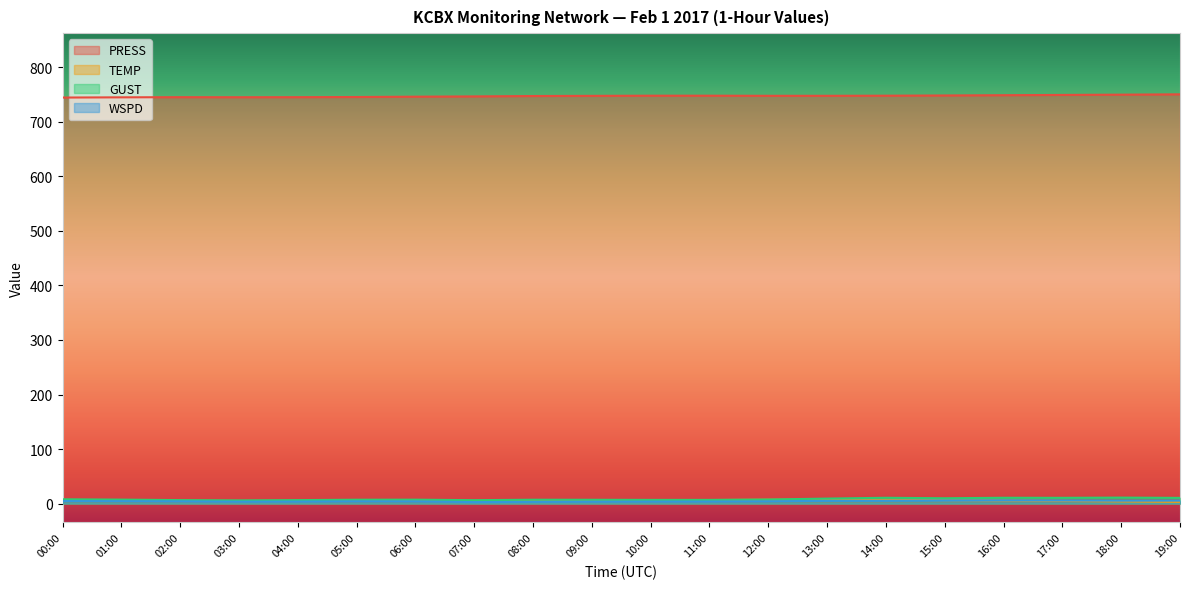

Reading left to right, what are all the values shown in this chart?

PRESS: 00:00=744.5	01:00=744.9	02:00=745.2	03:00=745.1	04:00=745.2	05:00=745.5	06:00=746.1	07:00=746.6	08:00=747.3	09:00=747.6	10:00=747.9	11:00=747.9	12:00=747.7	13:00=747.7	14:00=747.9	15:00=748.3	16:00=748.8	17:00=749.3	18:00=749.8	19:00=750.4
TEMP: 00:00=5.2	01:00=5.1	02:00=5.0	03:00=4.8	04:00=5.0	05:00=5.0	06:00=4.9	07:00=4.7	08:00=5.0	09:00=5.4	10:00=5.8	11:00=6.5	12:00=7.1	13:00=7.0	14:00=7.1	15:00=6.4	16:00=5.7	17:00=4.9	18:00=4.1	19:00=3.2
GUST: 00:00=7.9	01:00=7.3	02:00=6.4	03:00=5.9	04:00=6.4	05:00=7.1	06:00=7.2	07:00=6.3	08:00=7.1	09:00=7.0	10:00=6.8	11:00=6.8	12:00=7.5	13:00=9.2	14:00=10.7	15:00=9.8	16:00=10.7	17:00=10.6	18:00=11.0	19:00=10.5
WSPD: 00:00=4.7	01:00=4.6	02:00=4.3	03:00=3.6	04:00=3.8	05:00=4.3	06:00=4.2	07:00=2.8	08:00=3.3	09:00=3.6	10:00=3.8	11:00=3.9	12:00=4.3	13:00=5.1	14:00=5.3	15:00=5.8	16:00=6.0	17:00=5.7	18:00=5.4	19:00=5.5